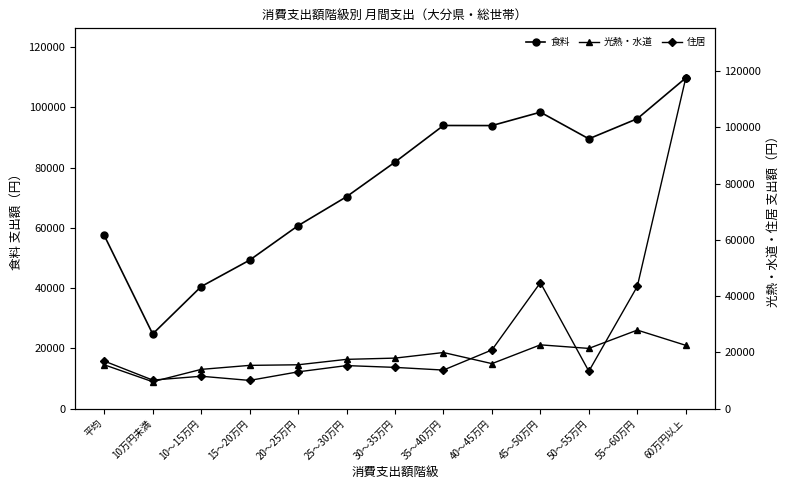

How many intersections are there between 住居 and 光熱・水道?

4